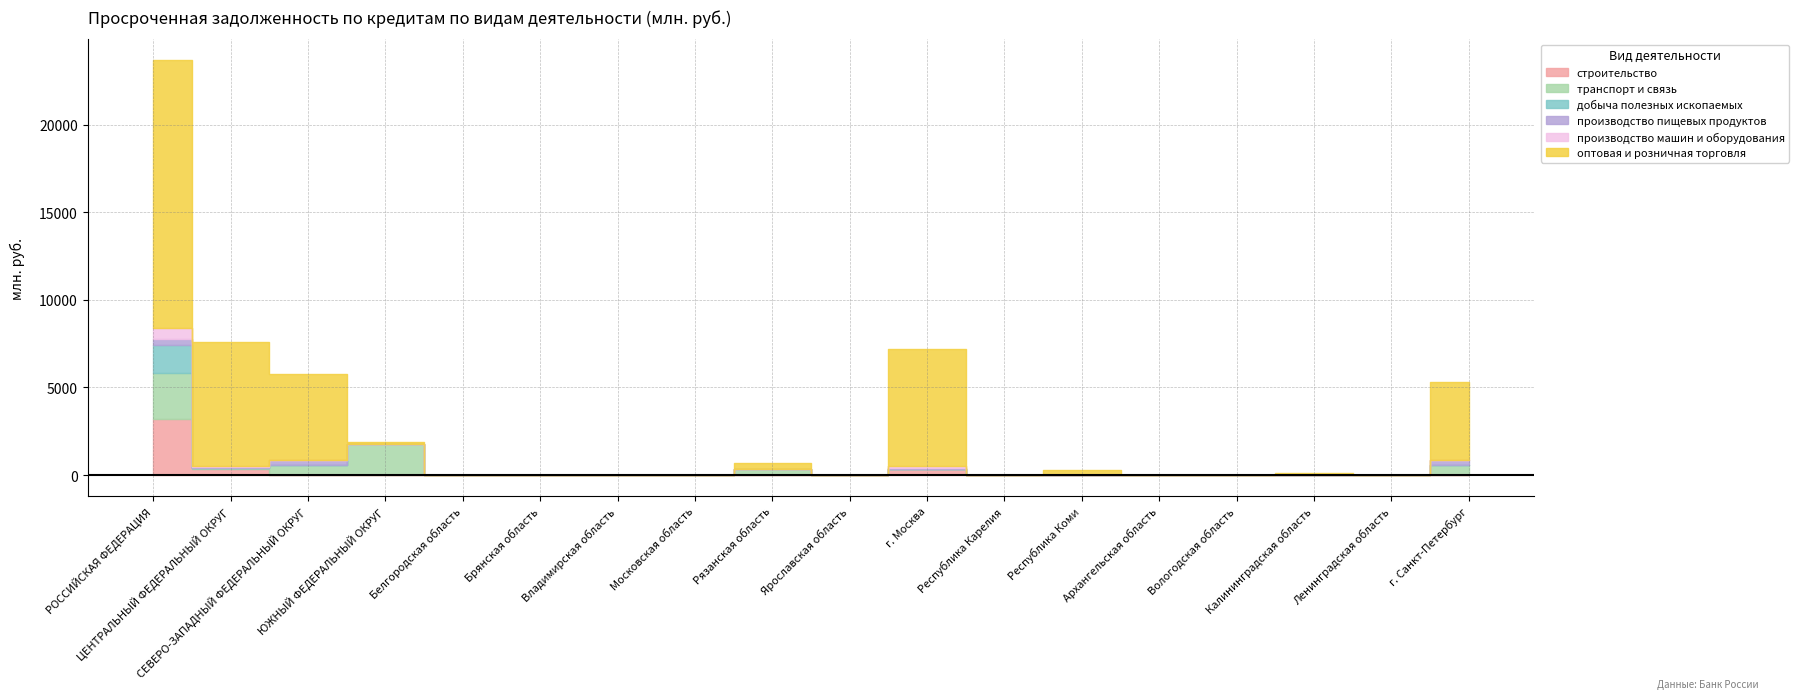

How many values in добыча полезных ископаемых are above zero?

1